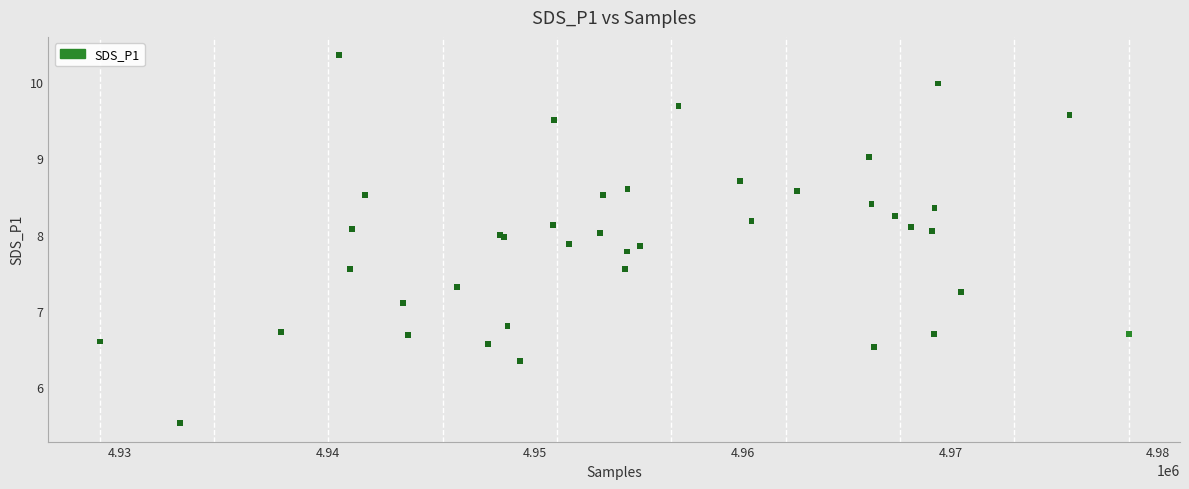

What Y value in the scatter plot is closest to 7?

7.1